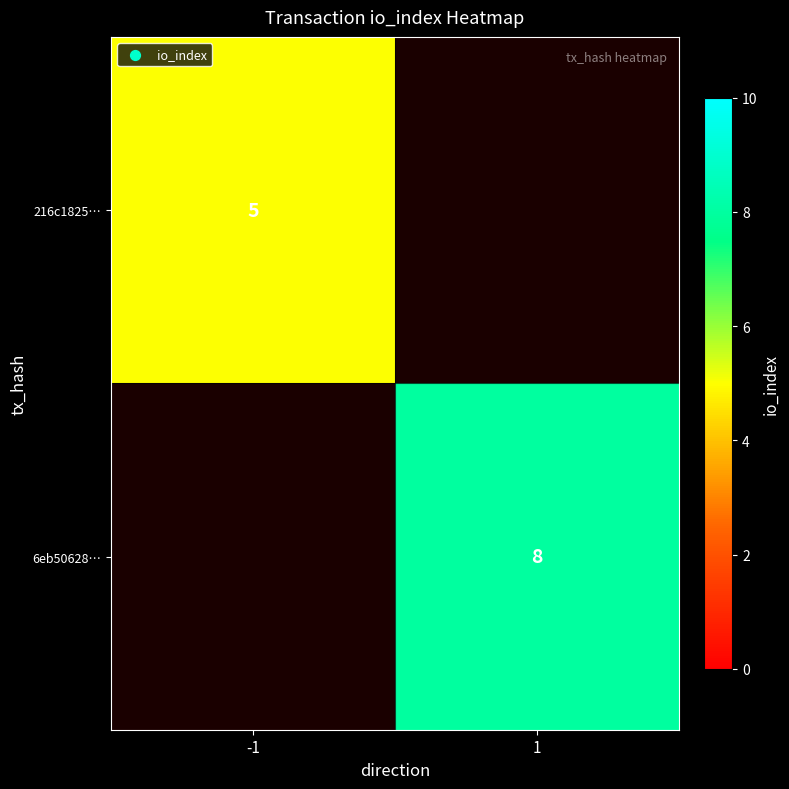

What is the smallest value displayed?

5.0